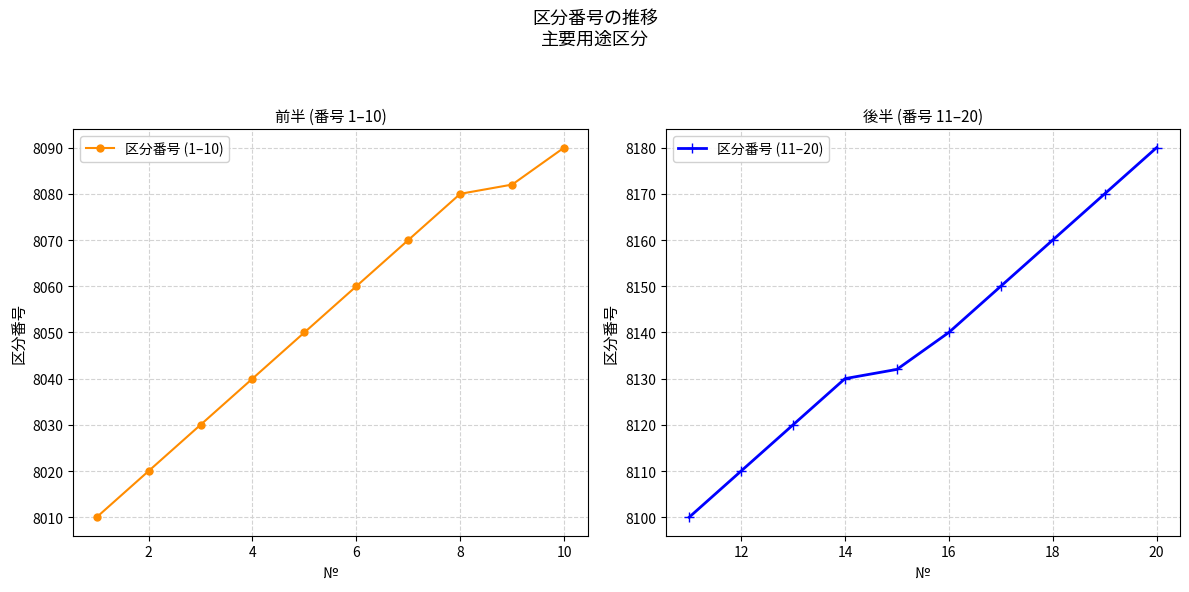

How many lines are shown in the chart?

2